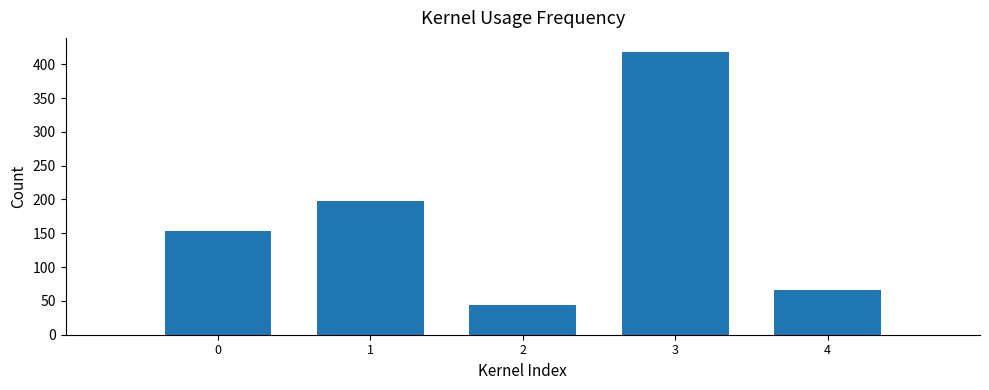

Rank the categories by value from lowest to highest.

2, 4, 0, 1, 3